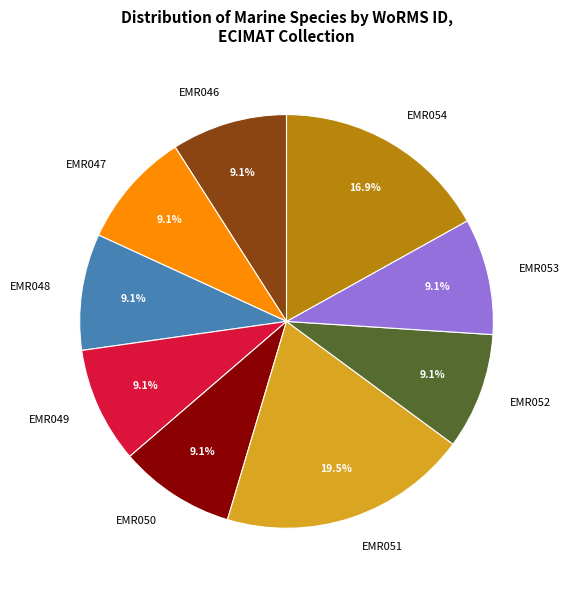

Approximately how many times larger is the value at EMR046 compared to EMR049?

1.0